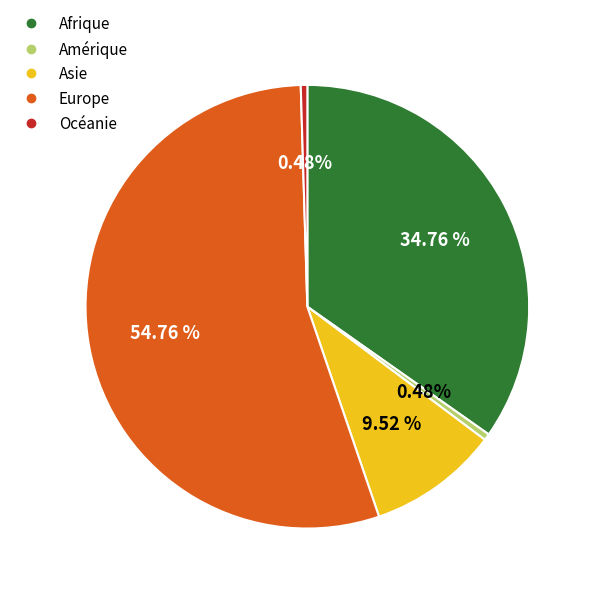

To the nearest percent, what is the difference between the Europe and Océanie slice percentages?

54%